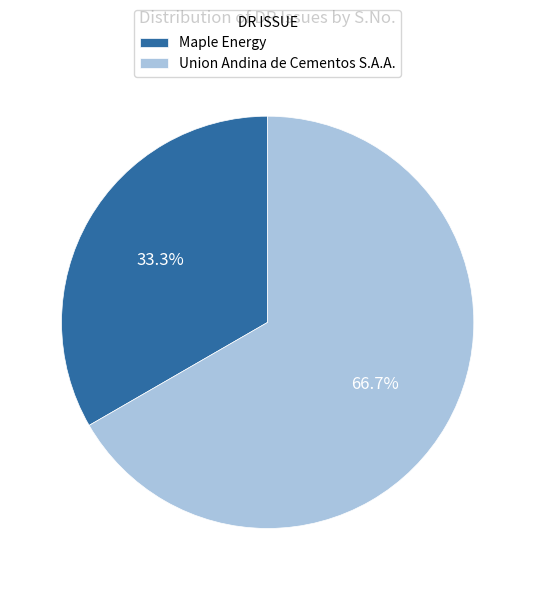

Is there any slice that represents more than half of the pie?

Yes